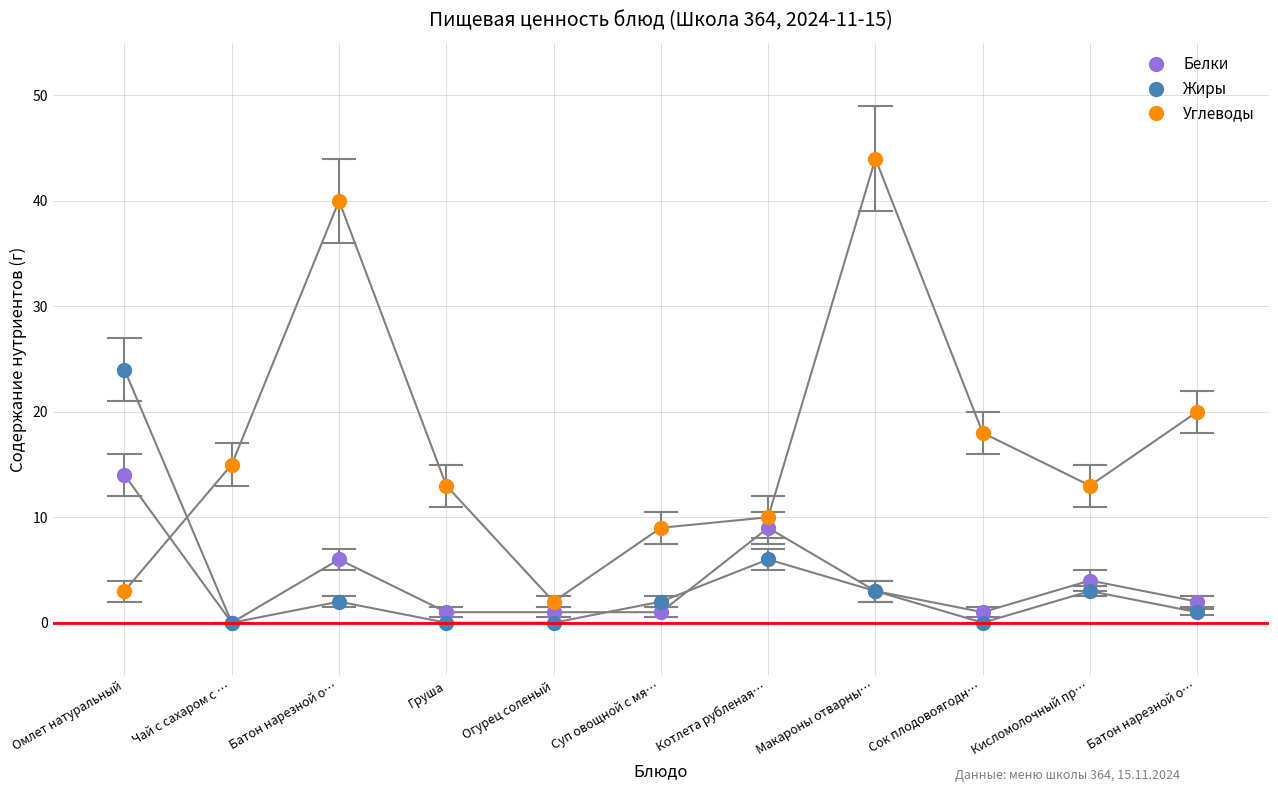

True or false: Жиры and Белки cross at least once.

True